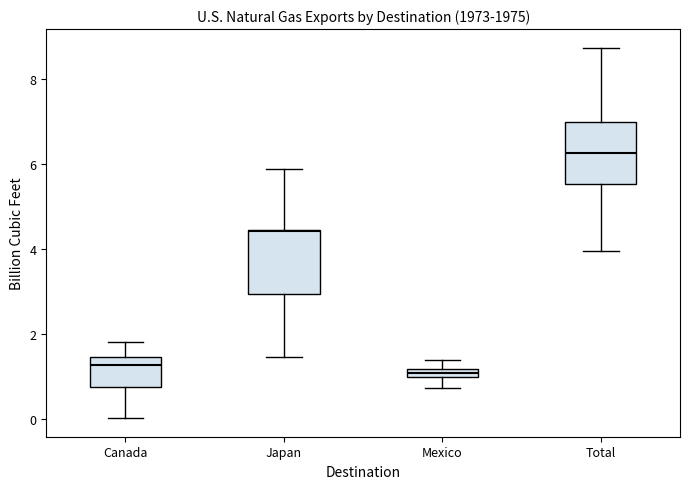

Where is the lower edge of the box for Mexico on the y-axis? The values are not printed on the chart, so give them approximately, as read against the axis.

1.0